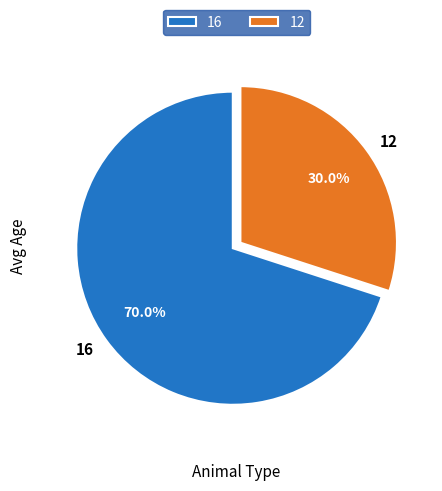

To the nearest percent, what portion does 16 represent?

70%